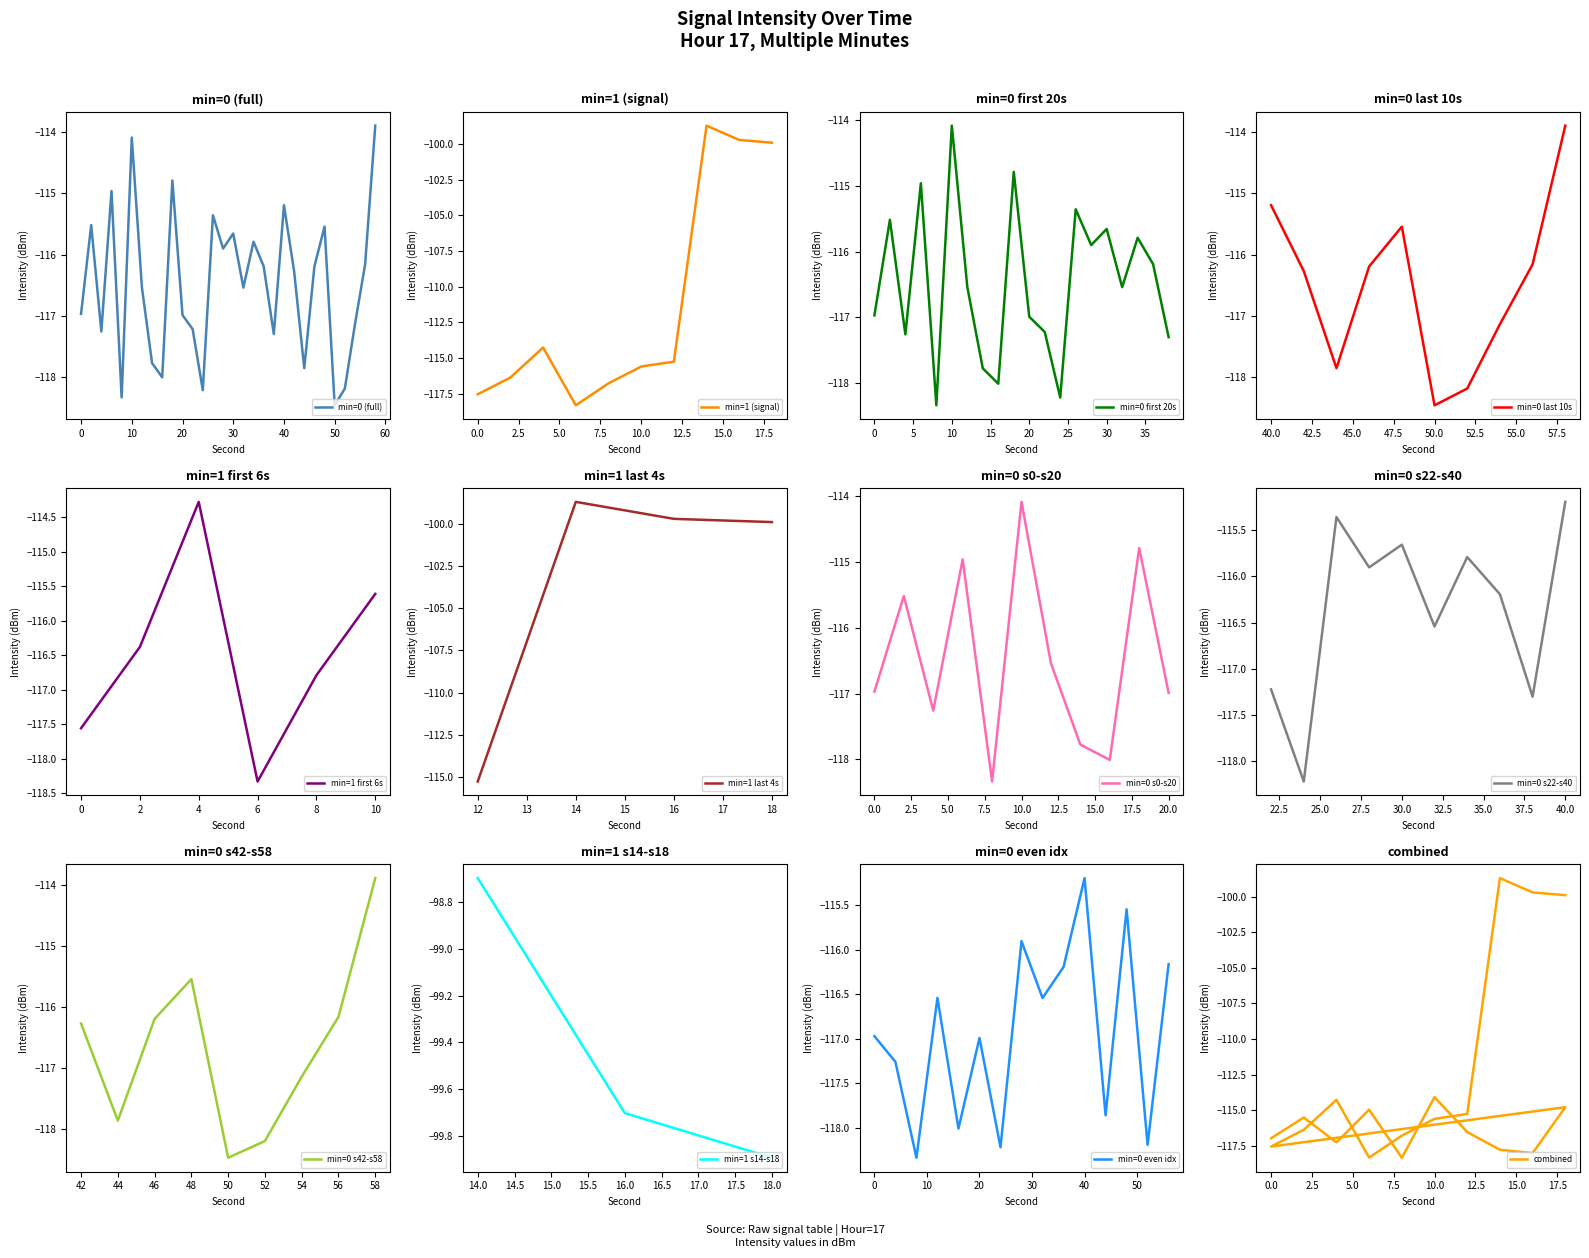

What is the highest value of the min=0 (full) series?

-113.9